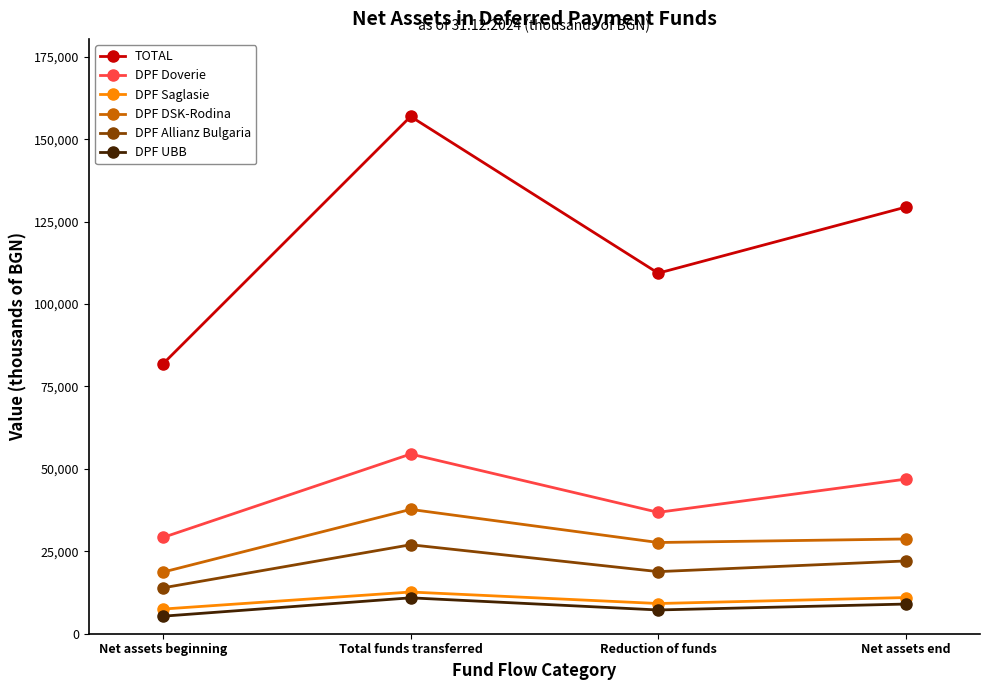

What is the difference between the maximum and minimum values in the DPF Doverie series?

25295